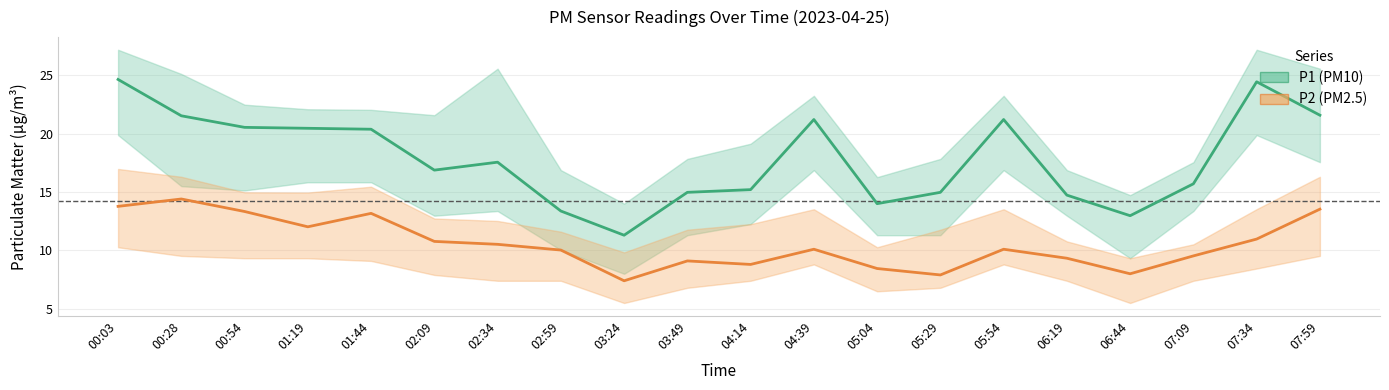

True or false: P1 (PM10) has a value of 21.2 at 05:54.

True